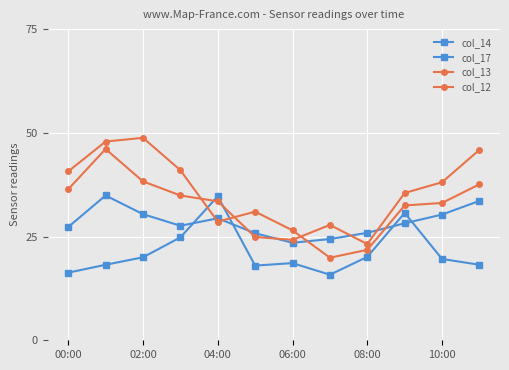

How many series are shown in this chart?

4